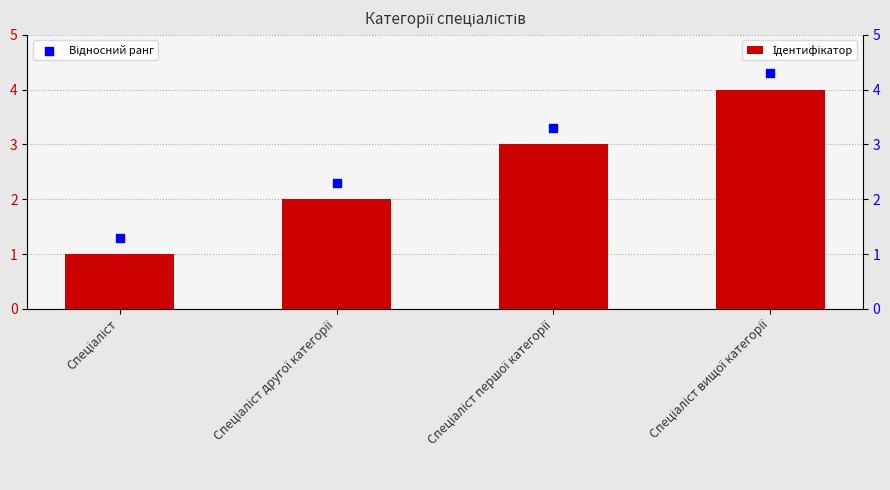

Which series reaches the minimum Y coordinate?

Ідентифікатор